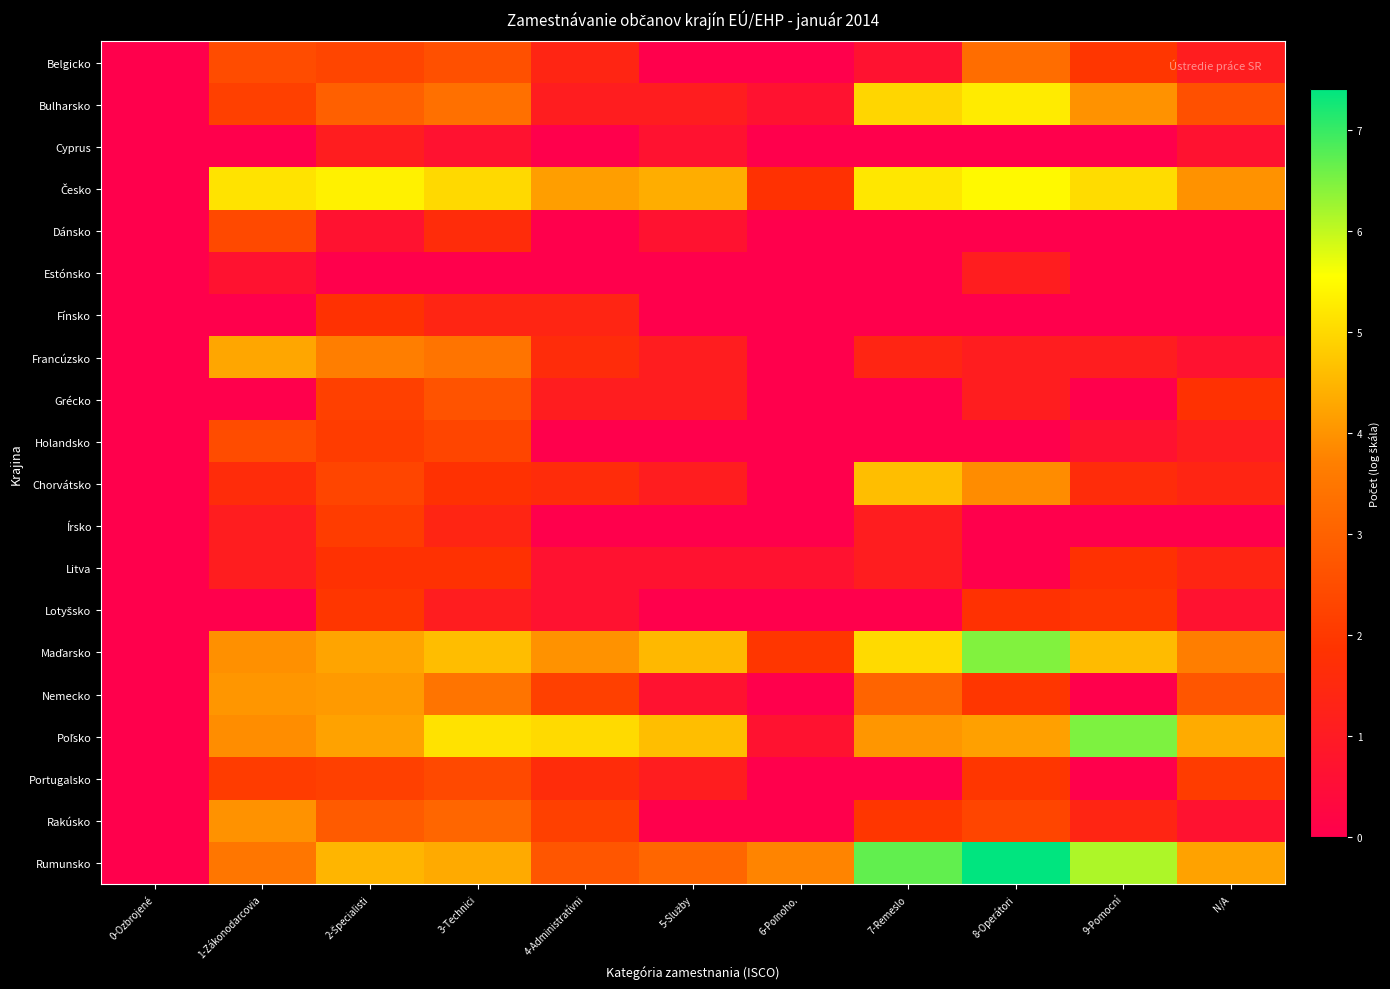

What is the total value across all series at 1-Zákonodarcovia?

45.0